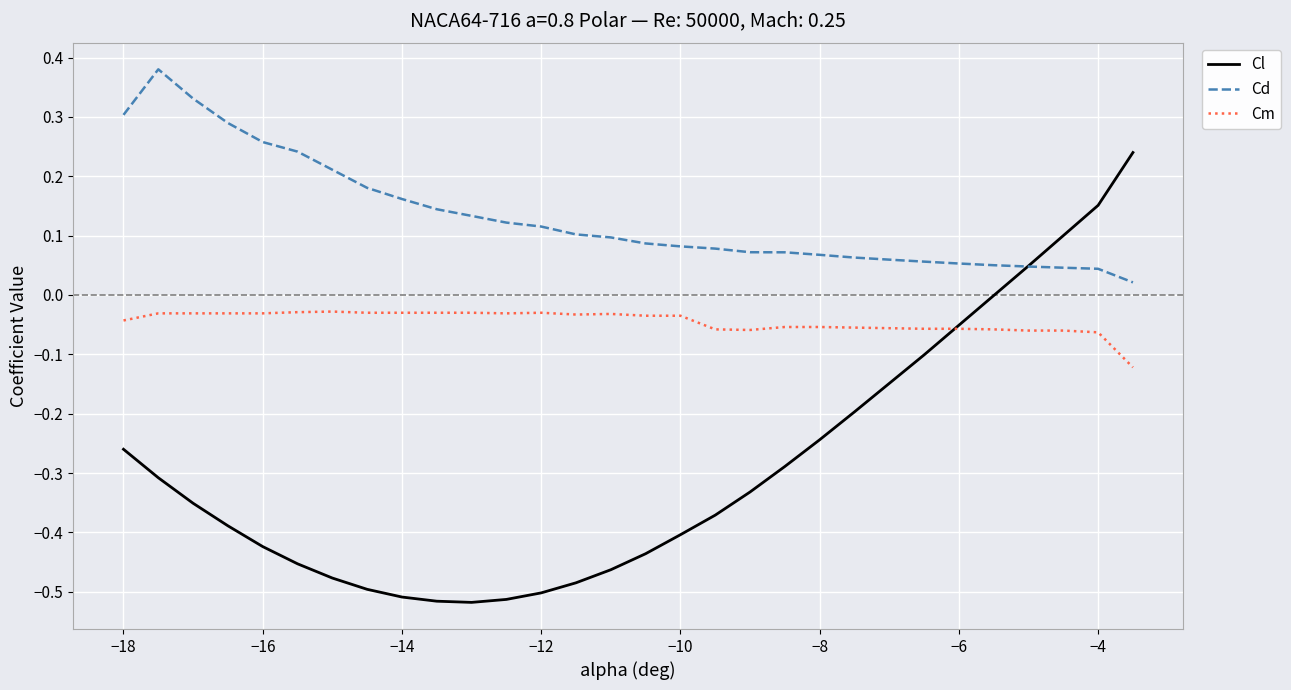

List the series in order of their overall mean, highest first.

Cd, Cm, Cl